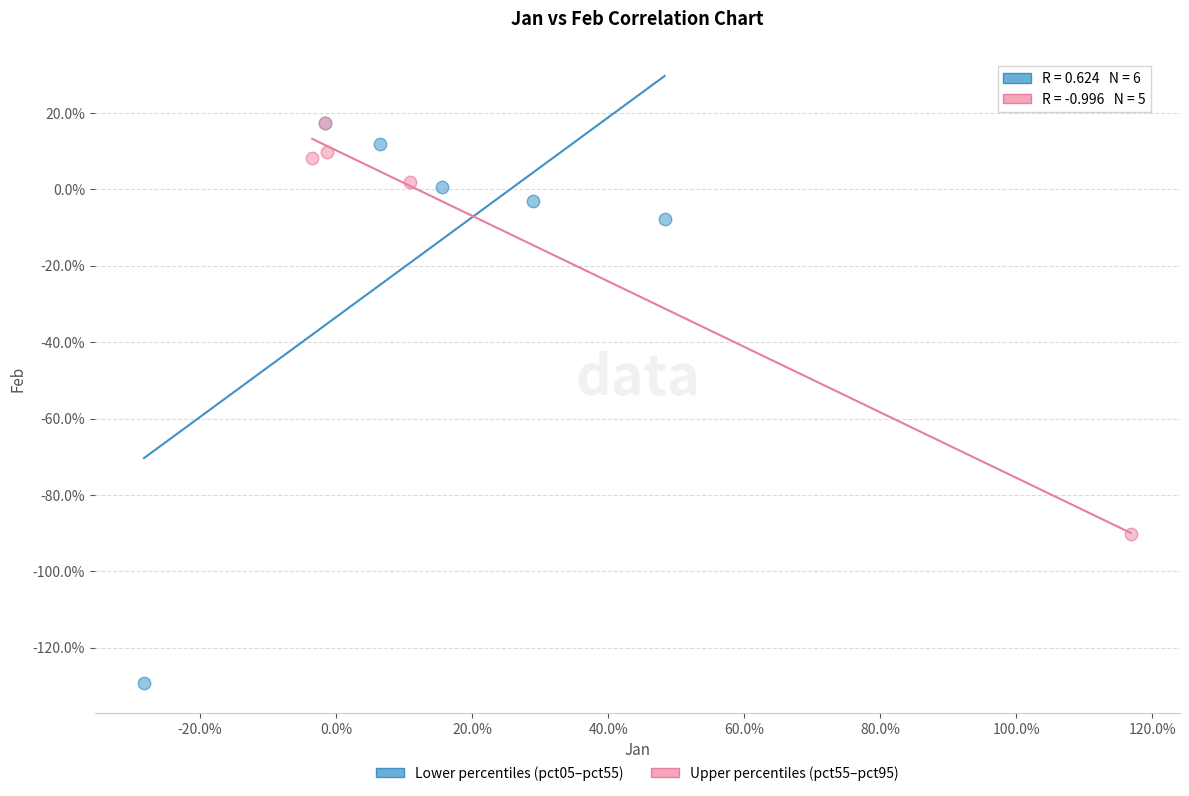

Which series reaches the minimum Y coordinate?

Lower percentiles (pct05–pct55)